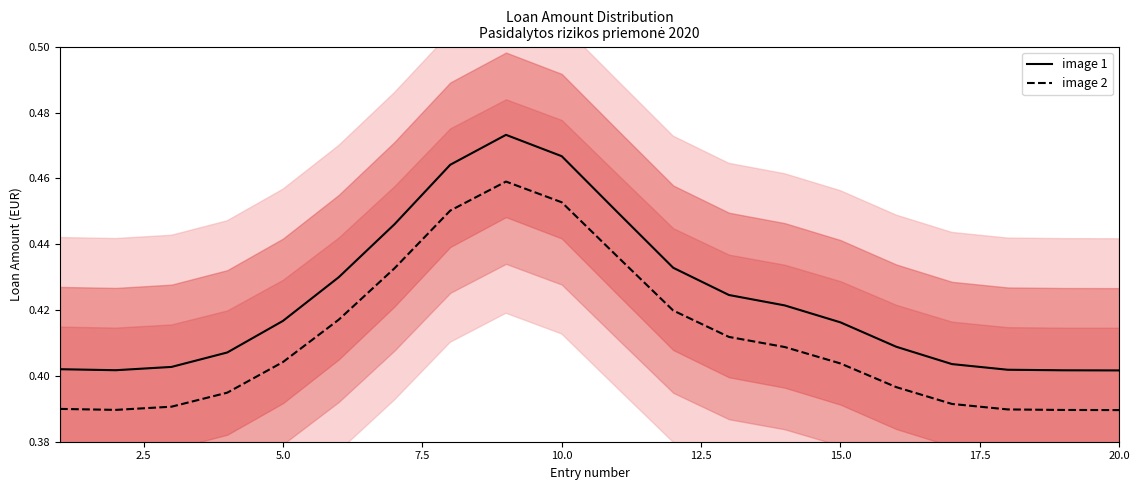

True or false: image 2 and image 1 intersect in this chart.

False